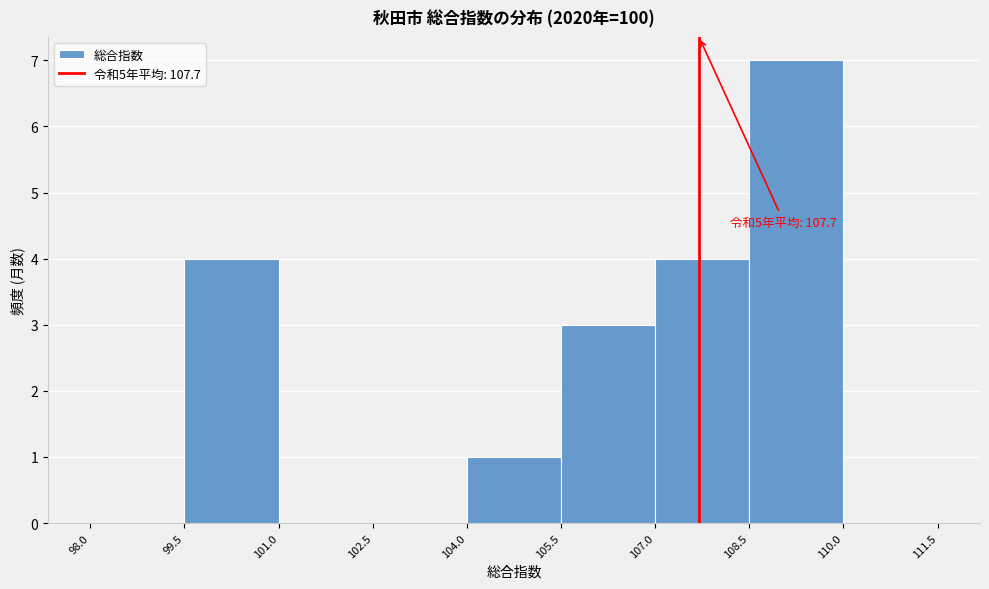

Over which range of the x-axis is the bar tallest?

108.5 to 110.0